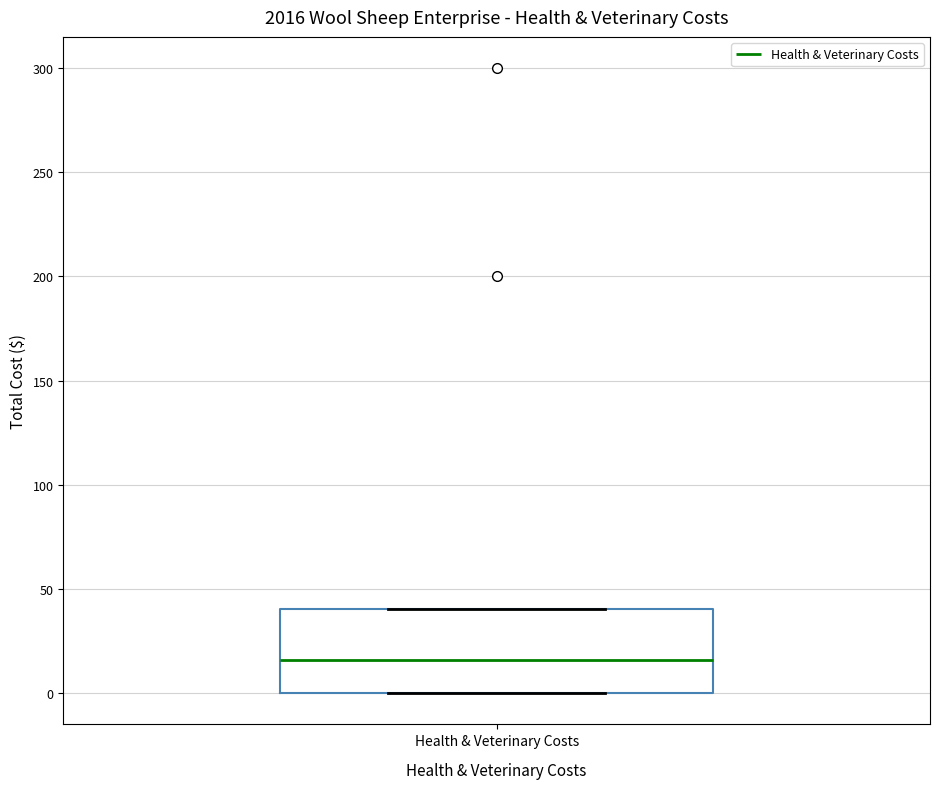

Read this box plot against the y-axis: the position of the median line, the range covered by the box, and the ends of both whiskers. The values are not printed on the chart, so give them approximately, as read against the axis.

median 15, box 0 to 40, whiskers 0 to 40